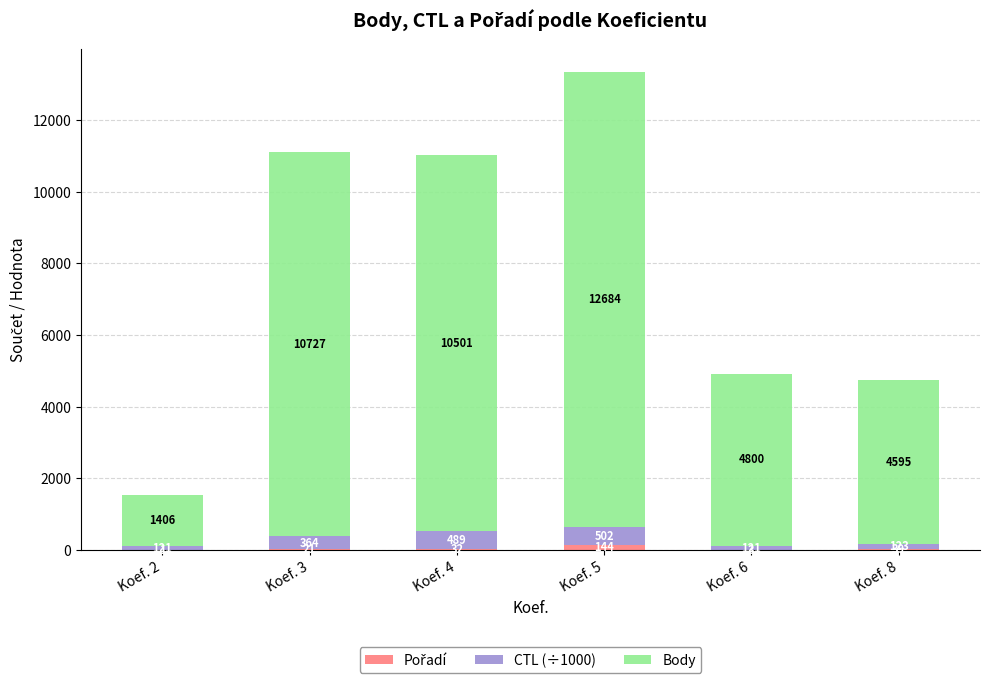

Does the chart contain stacked bars?

Yes